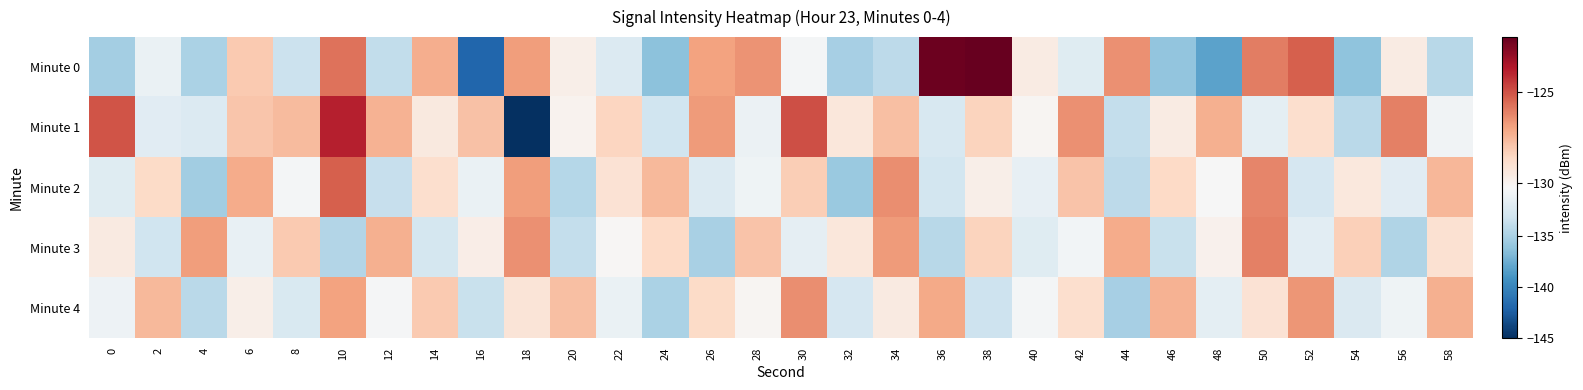

Between 54 and 40, which is larger?

40